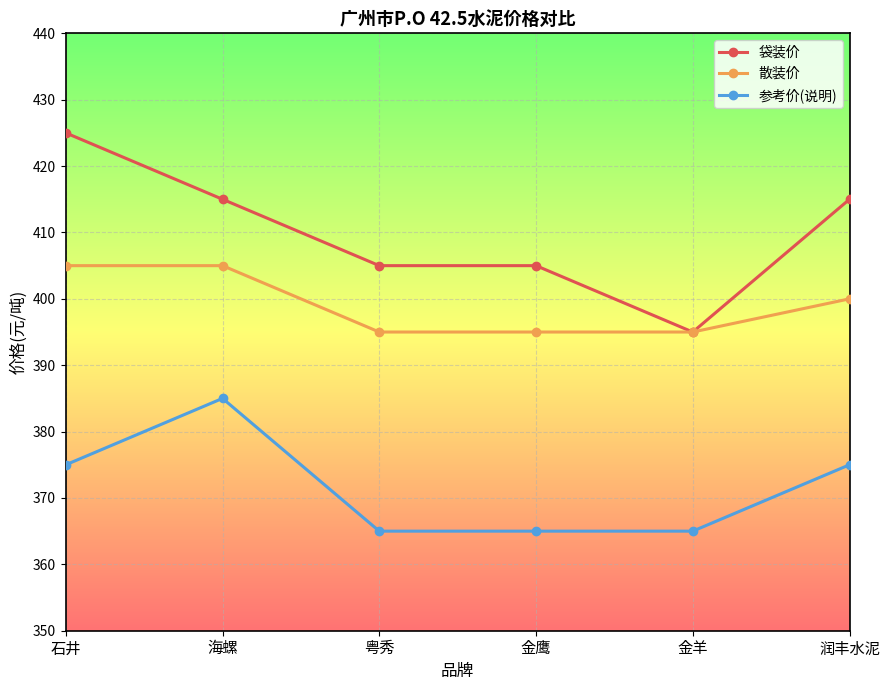

True or false: 参考价(说明) and 散装价 intersect in this chart.

False